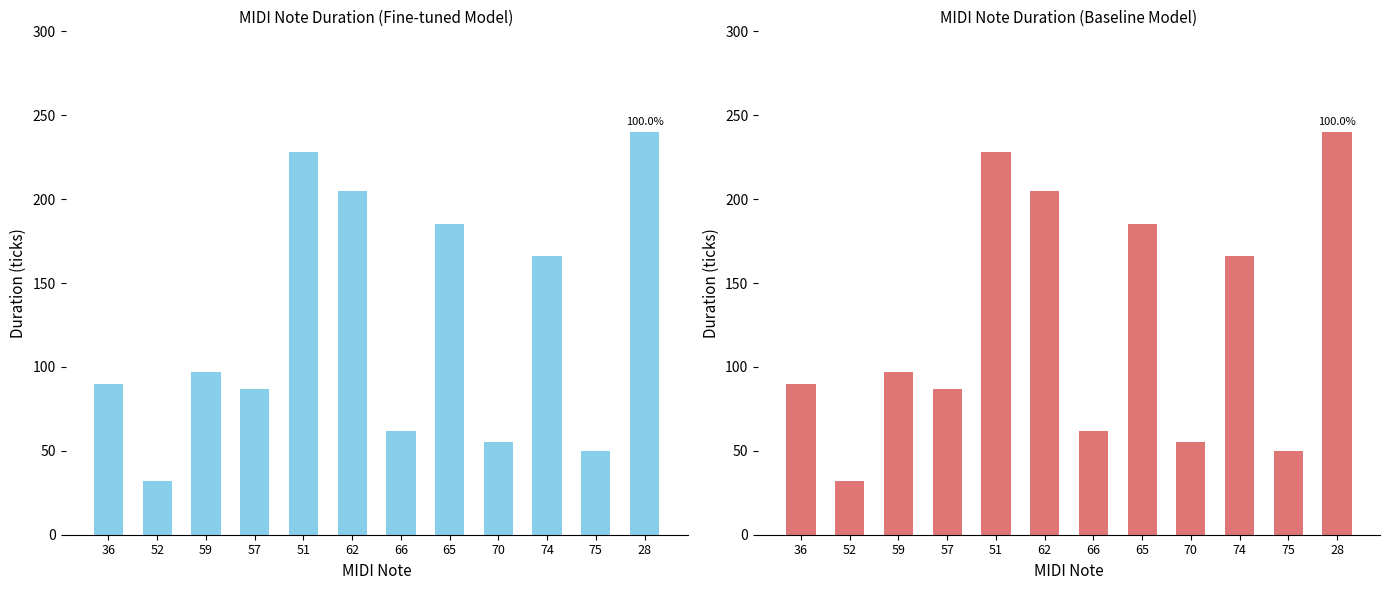

How many groups of bars are there?

12